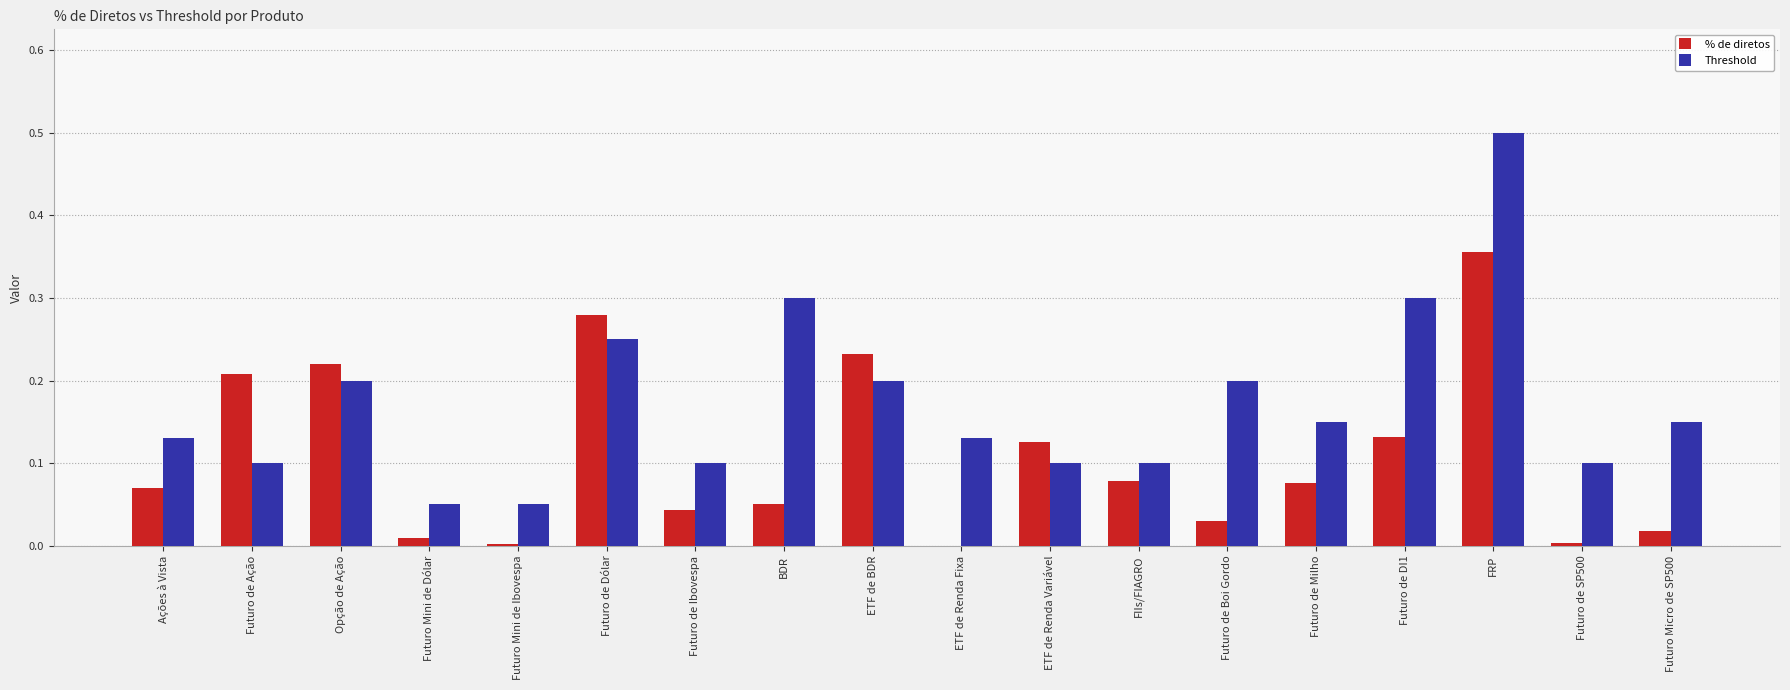

Between Futuro de Dólar and FIIs/FIAGRO, which series saw the biggest shift?

% de diretos